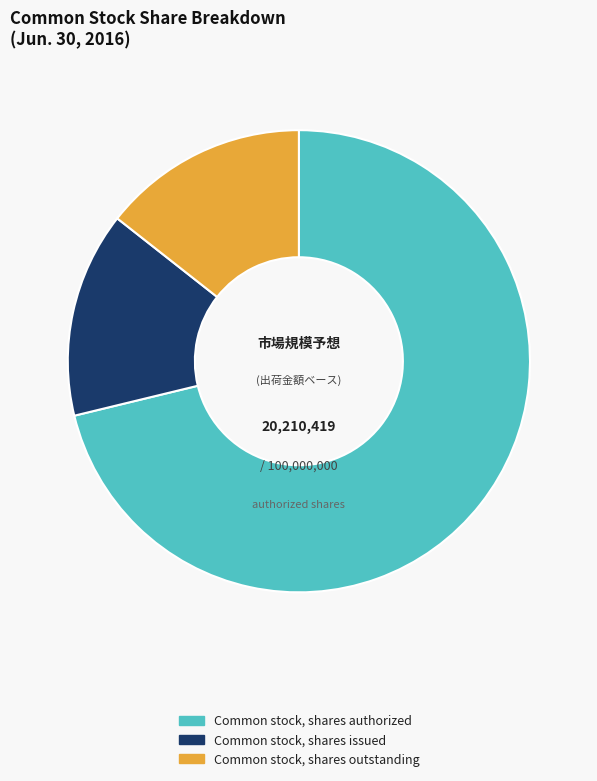

Between Common stock, shares outstanding and Common stock, shares authorized, which is larger?

Common stock, shares authorized